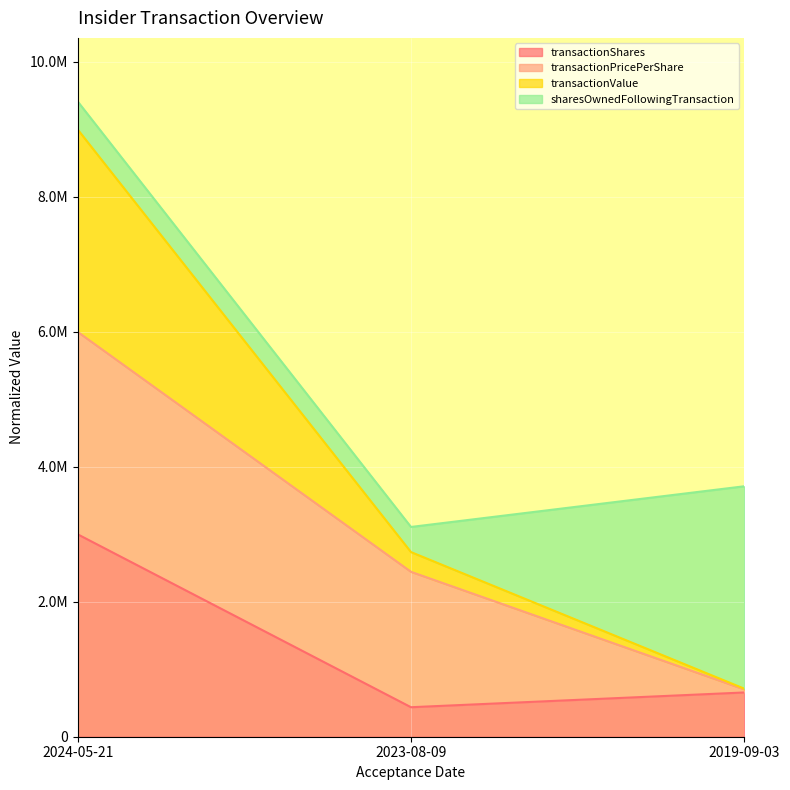

What are all the series names shown in the legend?

transactionShares, transactionPricePerShare, transactionValue, sharesOwnedFollowingTransaction